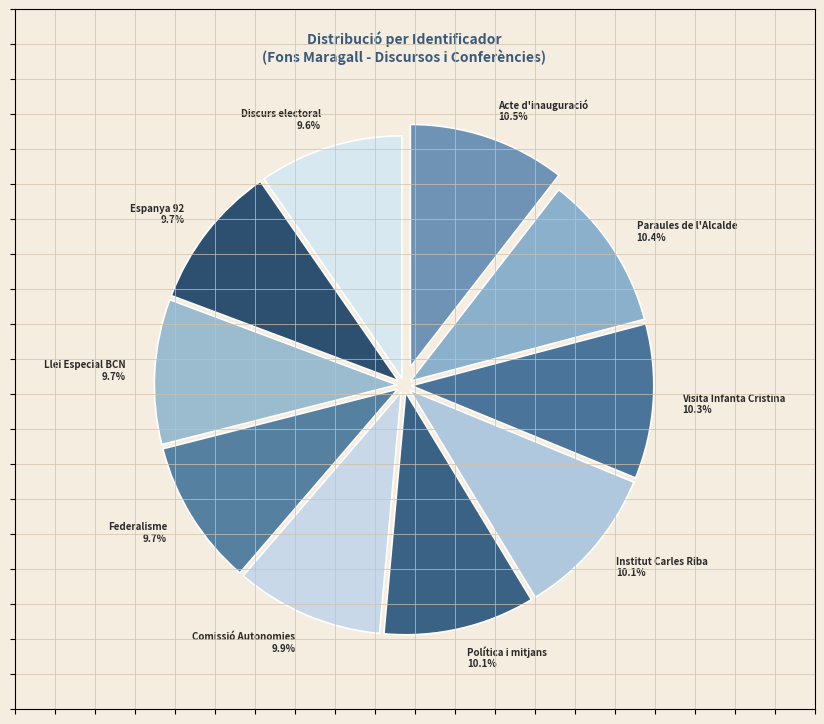

How many segments does this pie chart have?

10